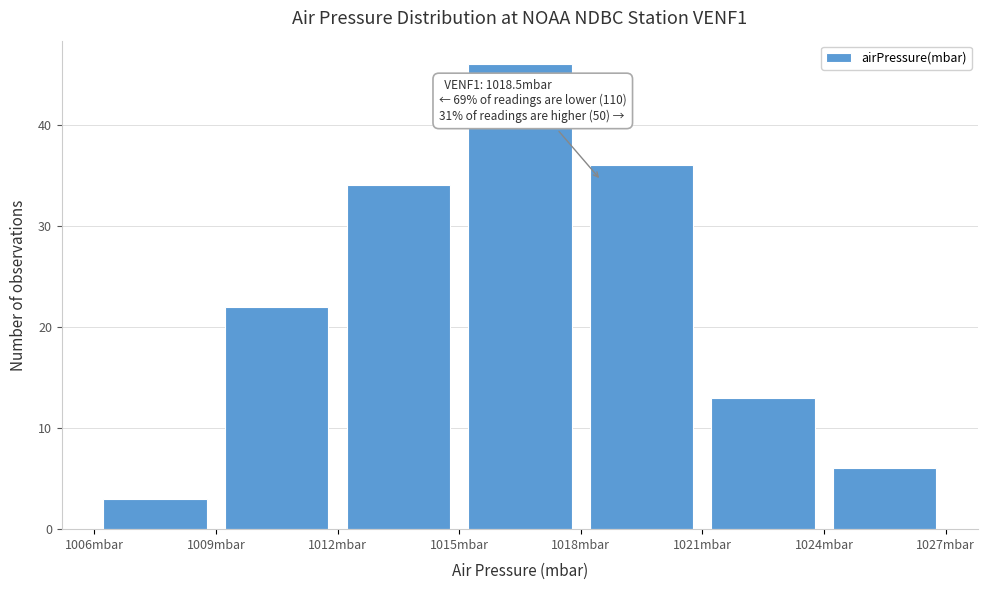

Which range on the x-axis has the tallest bar?

1015 to 1018